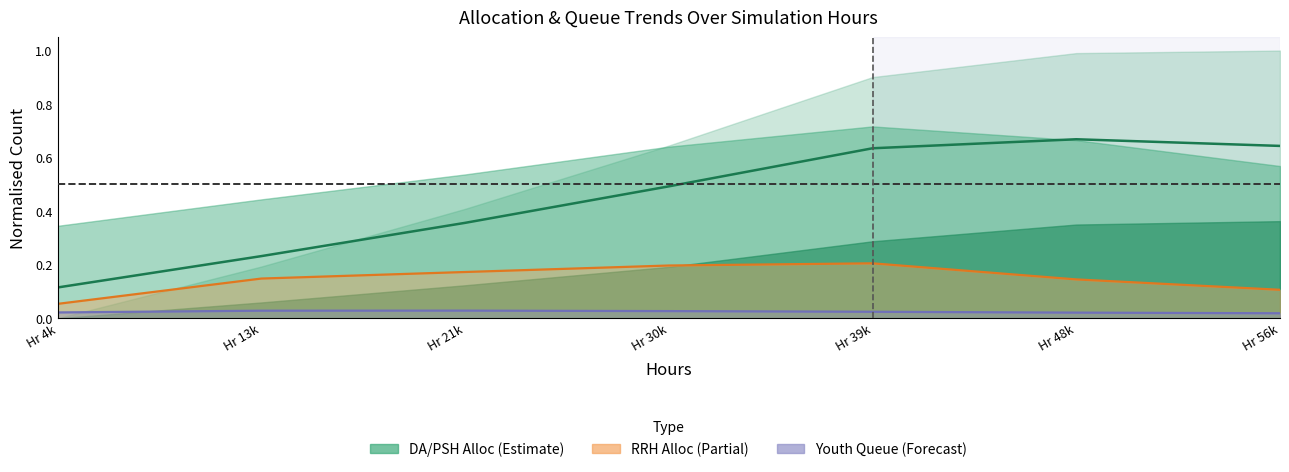

At Hr 21k, list the series in order from smallest to largest.

Youth_Queue, RRH_Alloc, DA_Alloc